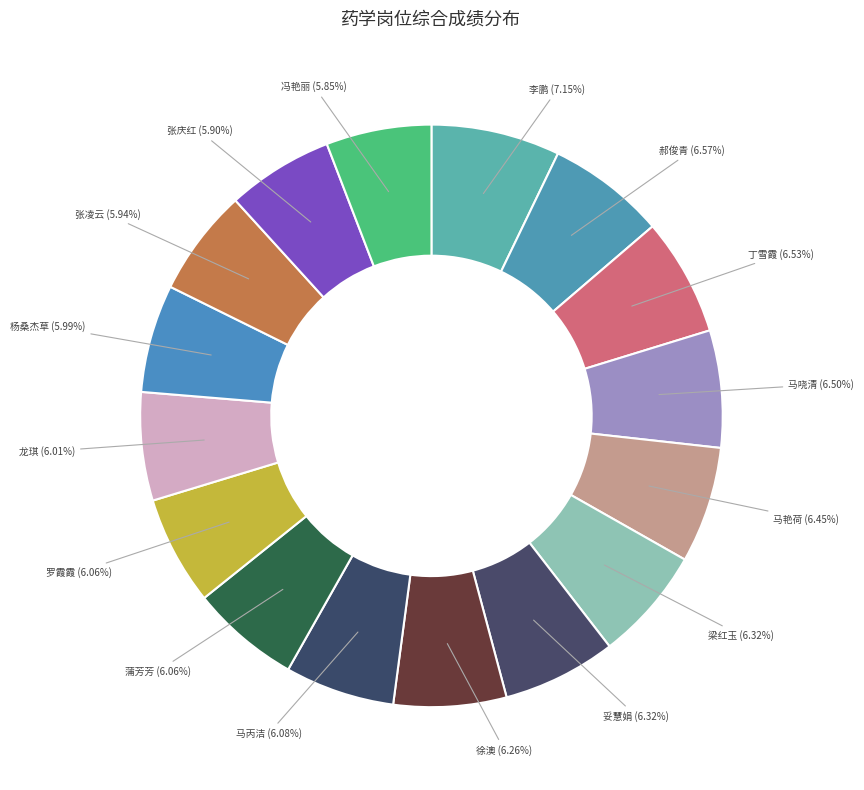

Which slice is the largest?

李鹏